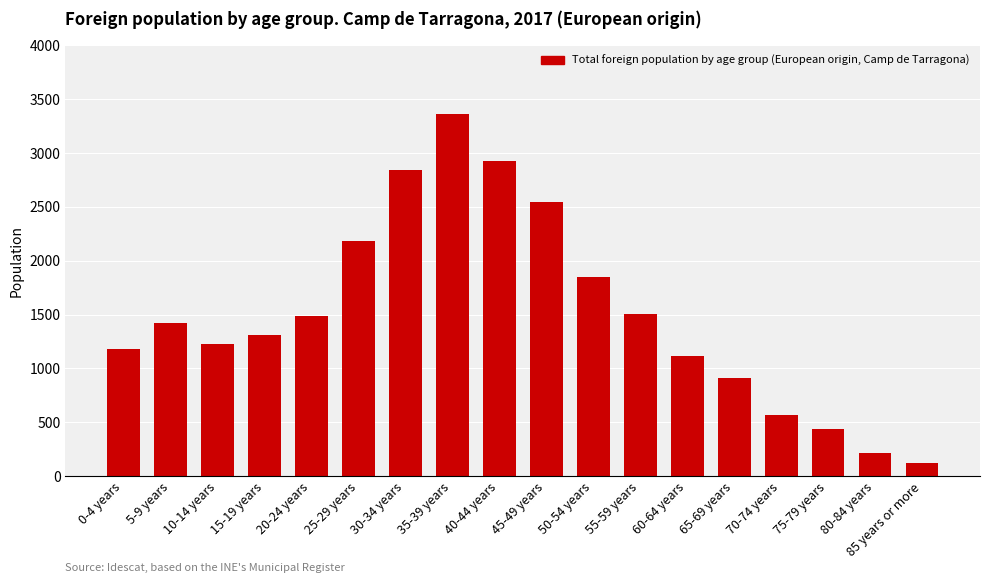

Between 10-14 years and 40-44 years, which is larger?

40-44 years